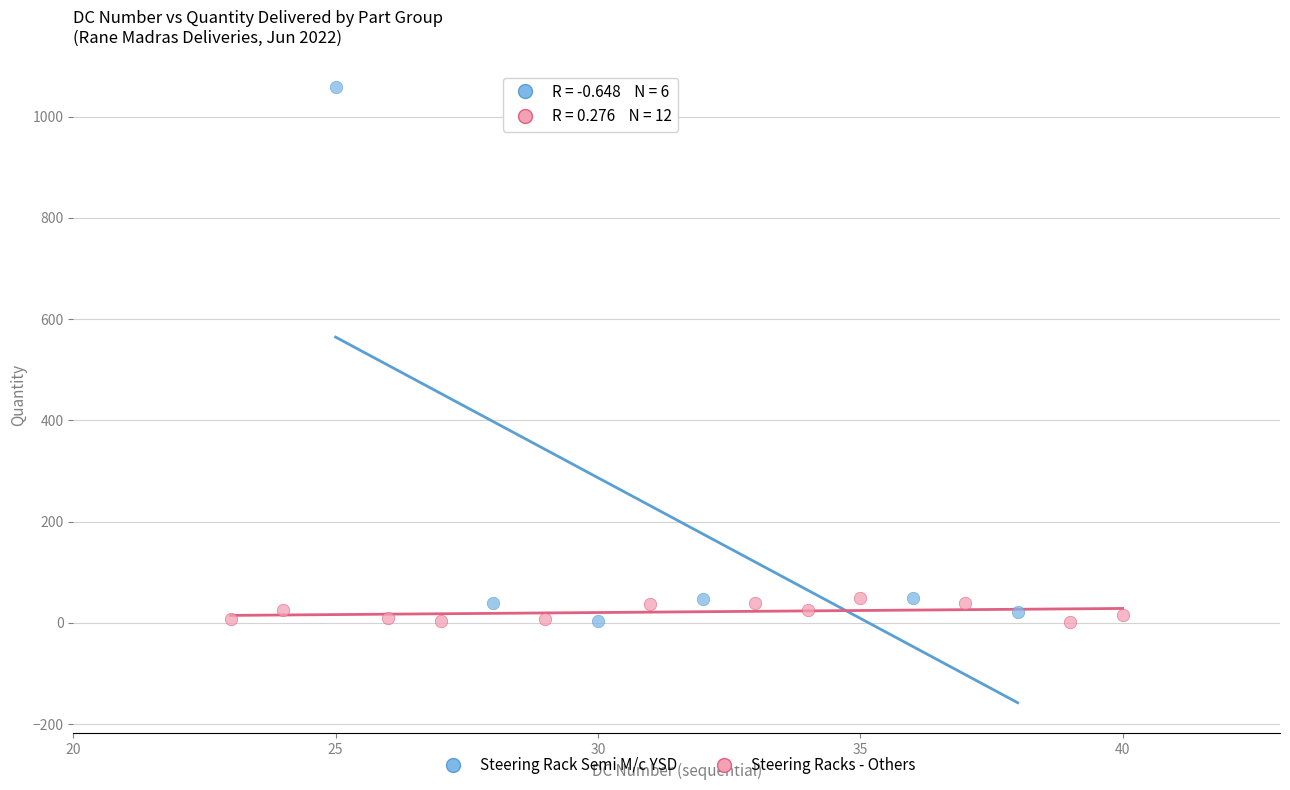

Which series reaches the maximum Y coordinate?

Steering Rack Semi M/c YSD